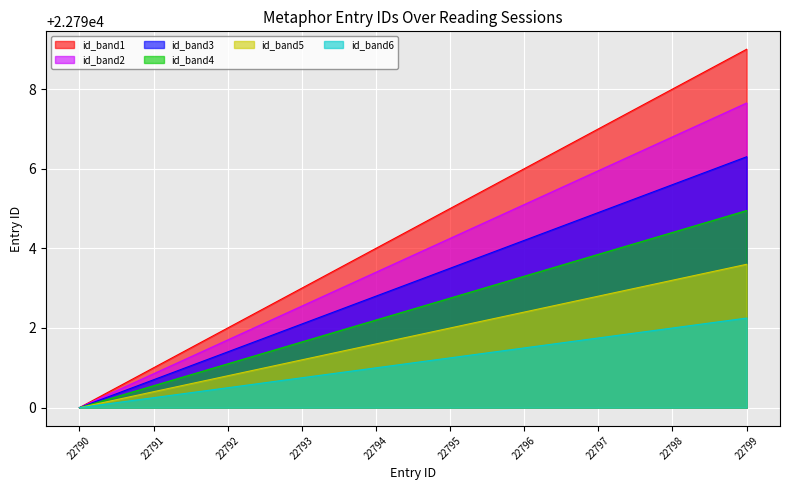

The chart shows a value of 38616 at 22790. True or false?

False